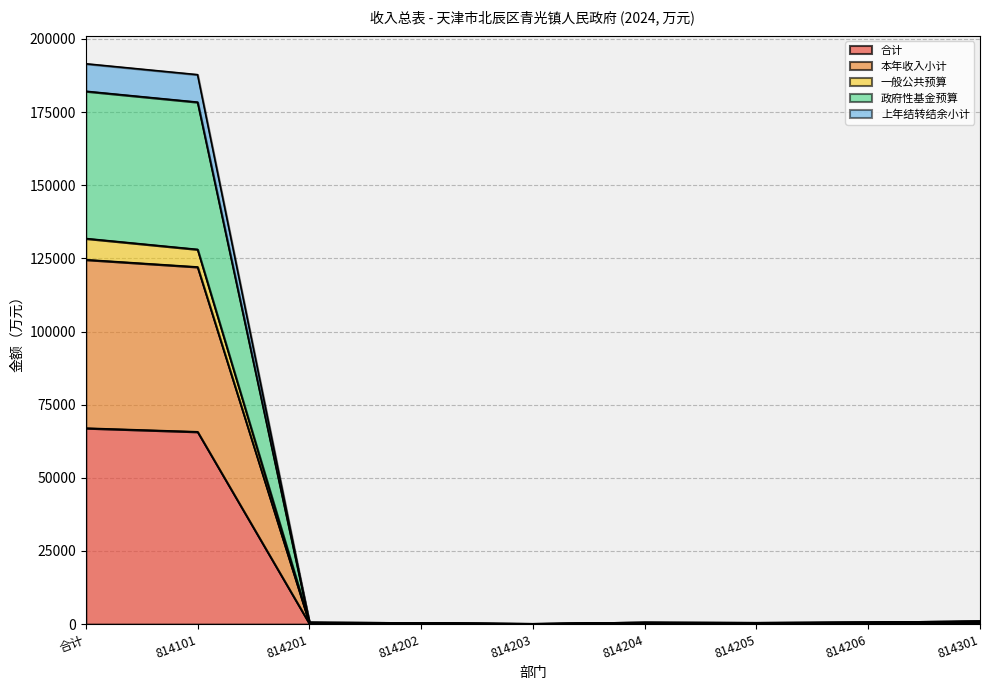

How many lines are shown in the chart?

5